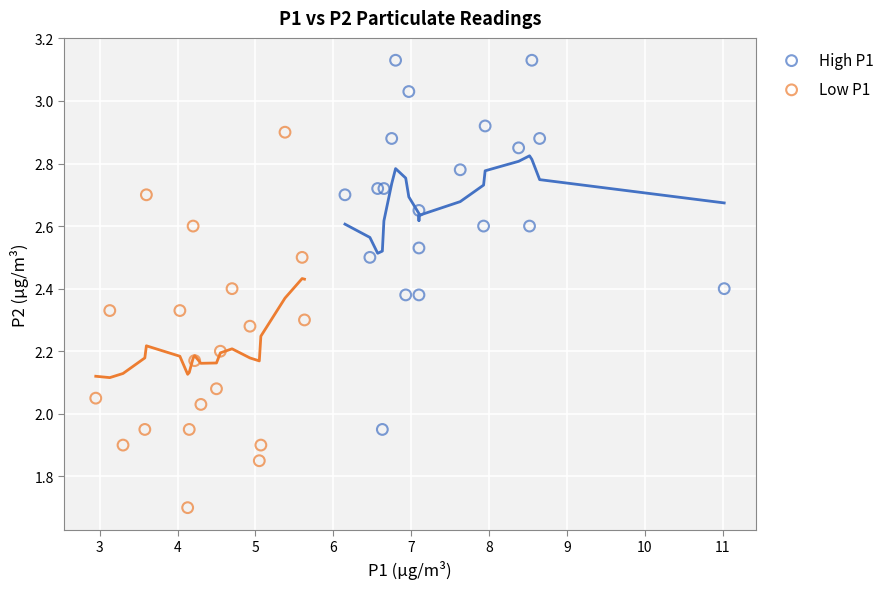

What are all the series names shown in the legend?

High P1, Low P1